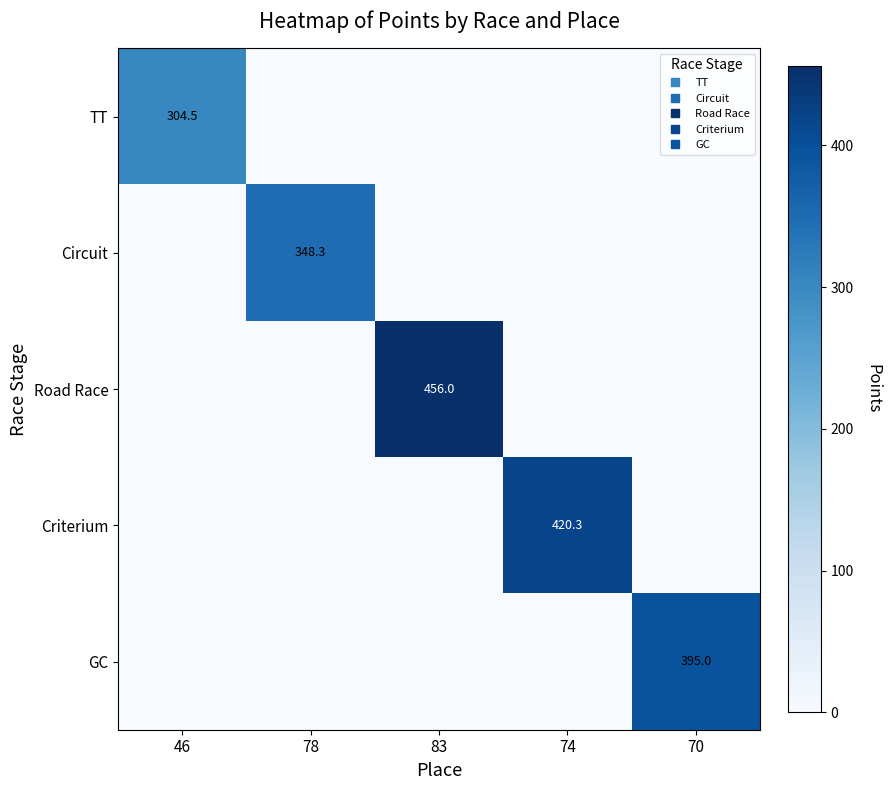

Is the value of GC at 83 greater than the value of TT at 78?

No